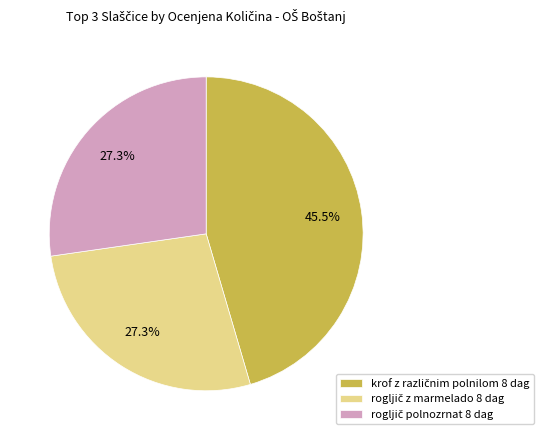

How many segments does this pie chart have?

3